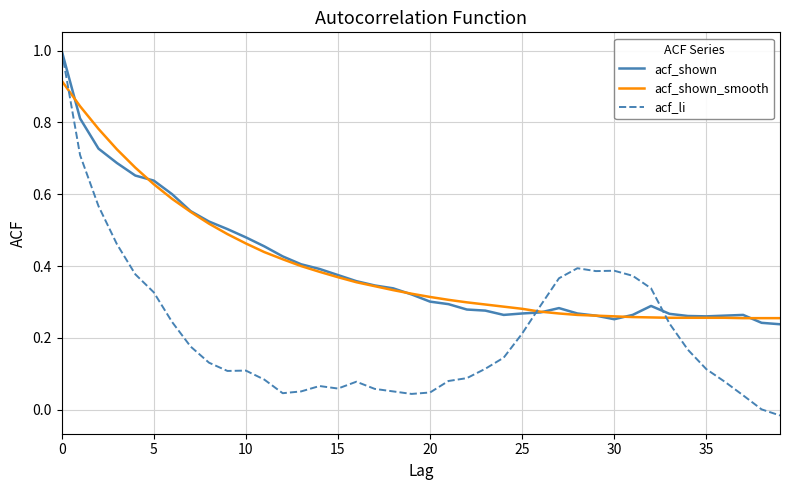

What is the greatest value displayed?

1.0